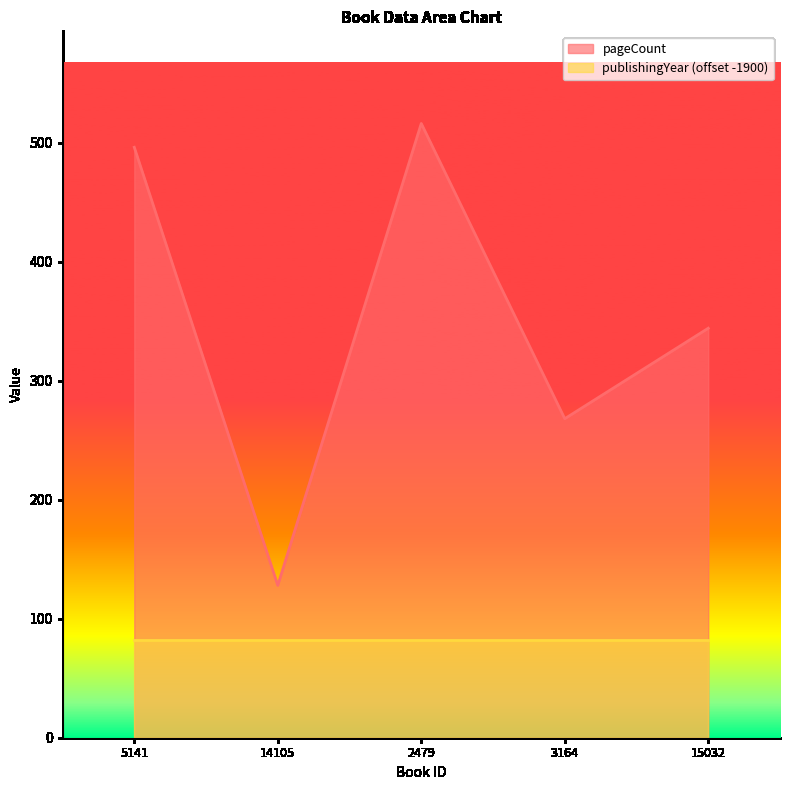

At which category does the chart reach its minimum across all series?

14105